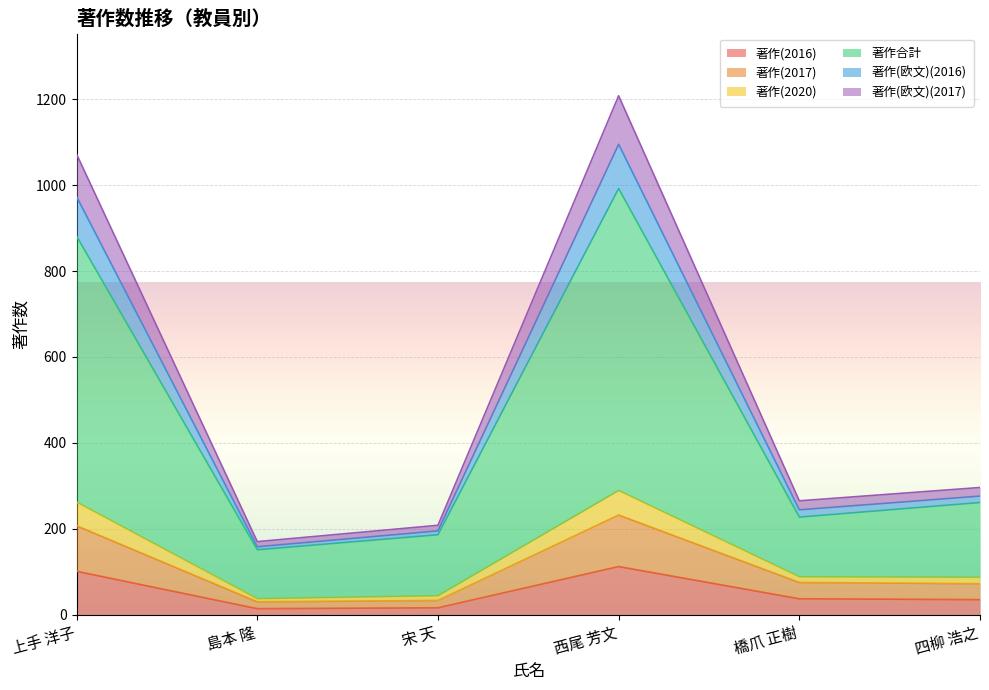

What is the label of the 5th point from the left?

橋爪 正樹